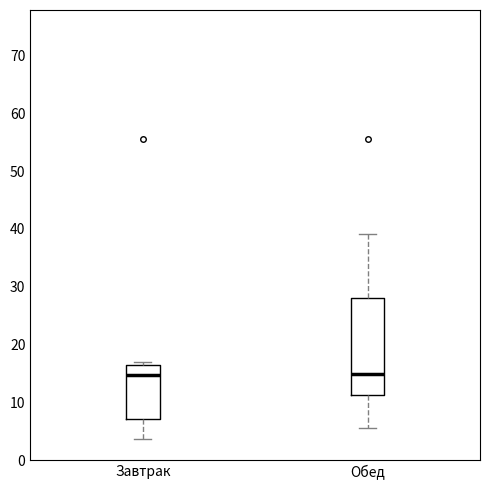

Reading left to right, read every box against the y-axis: the position of its median line, the range the box covers, and the ends of its whiskers. The values are not printed on the chart, so give them approximately, as read against the axis.

Завтрак: median 15, box 7 to 16, whiskers 4 to 17
Обед: median 15, box 11 to 28, whiskers 6 to 39